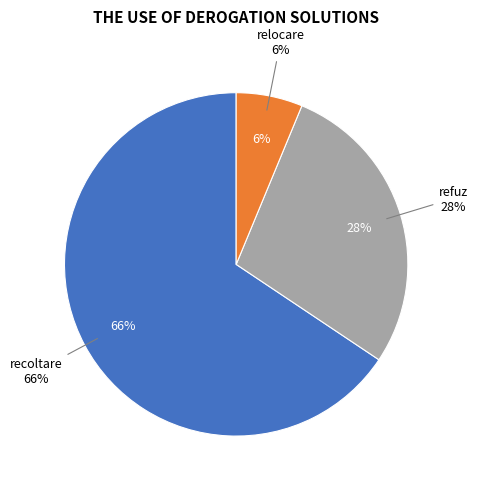

What is the total percentage of recoltare and refuz?

93.8%